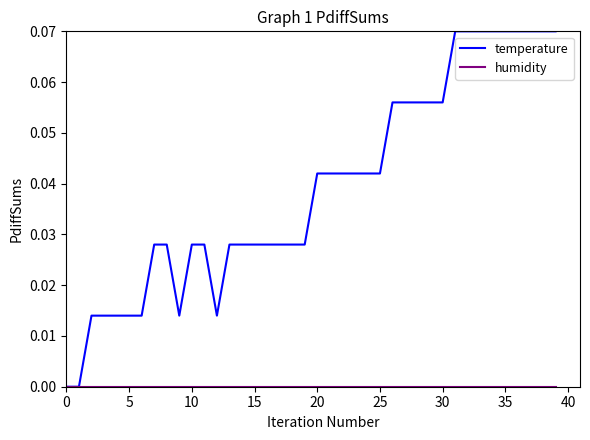

Which series has the widest spread of values?

temperature